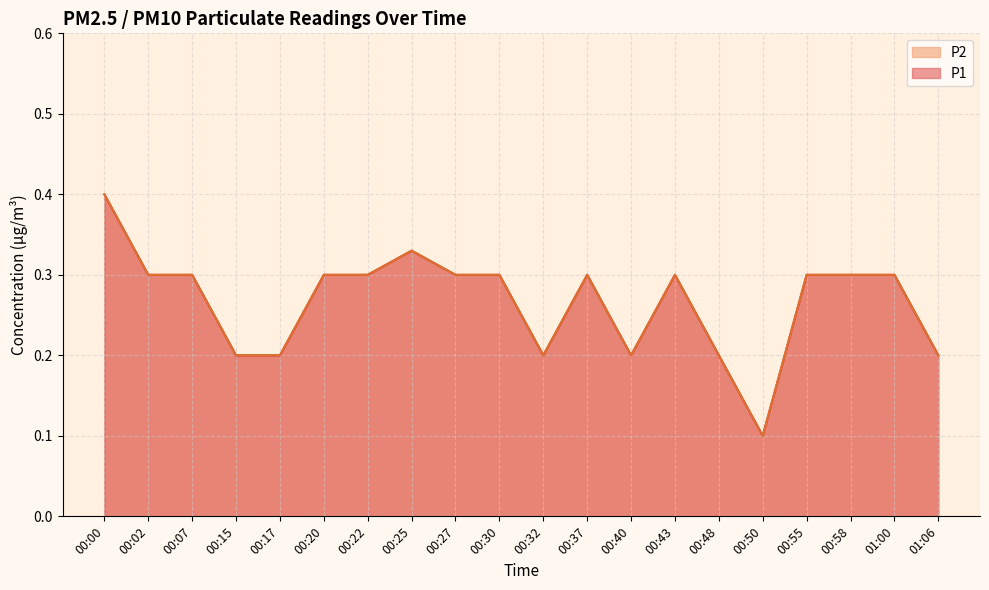

At how many categories does at least one series exceed 0?

20